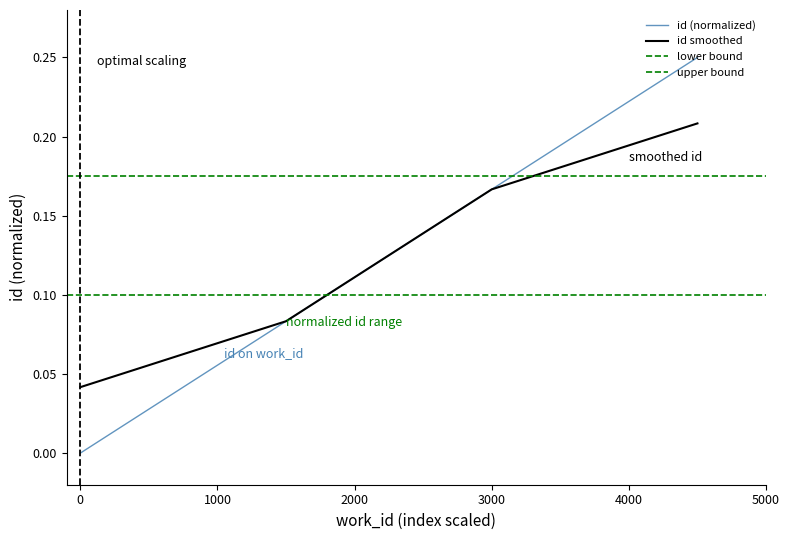

Is it true that id (normalized) equals -0.2 at 0?

False